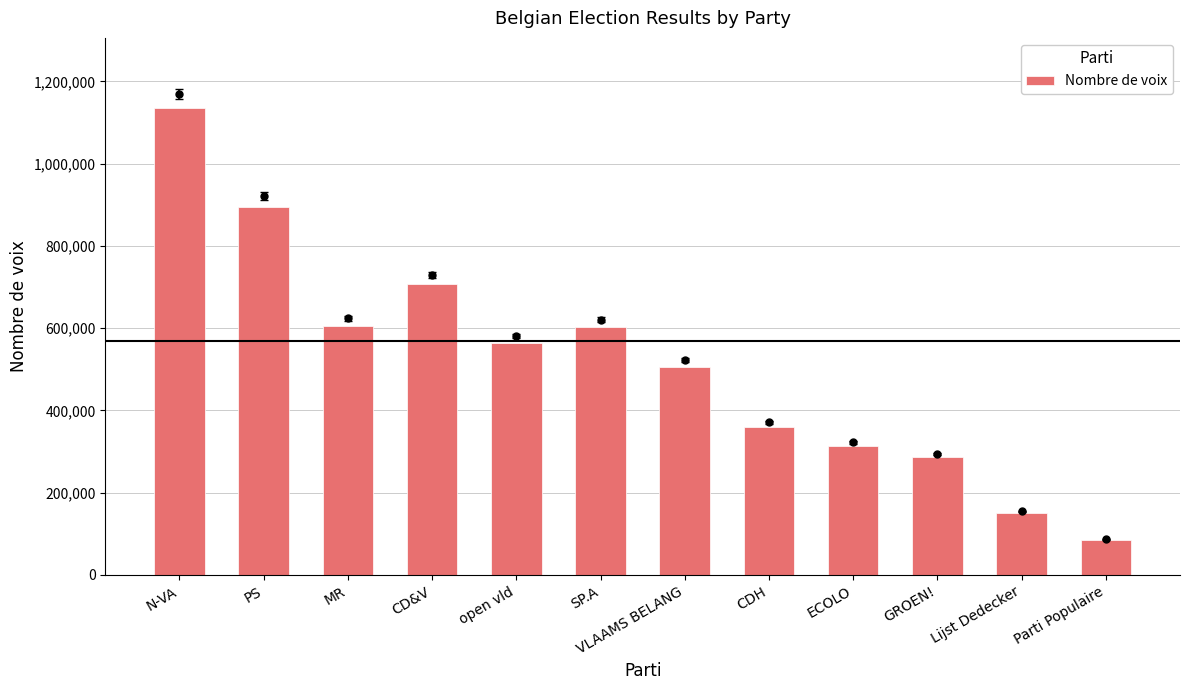

What is the difference between the second highest and minimum values?

810538